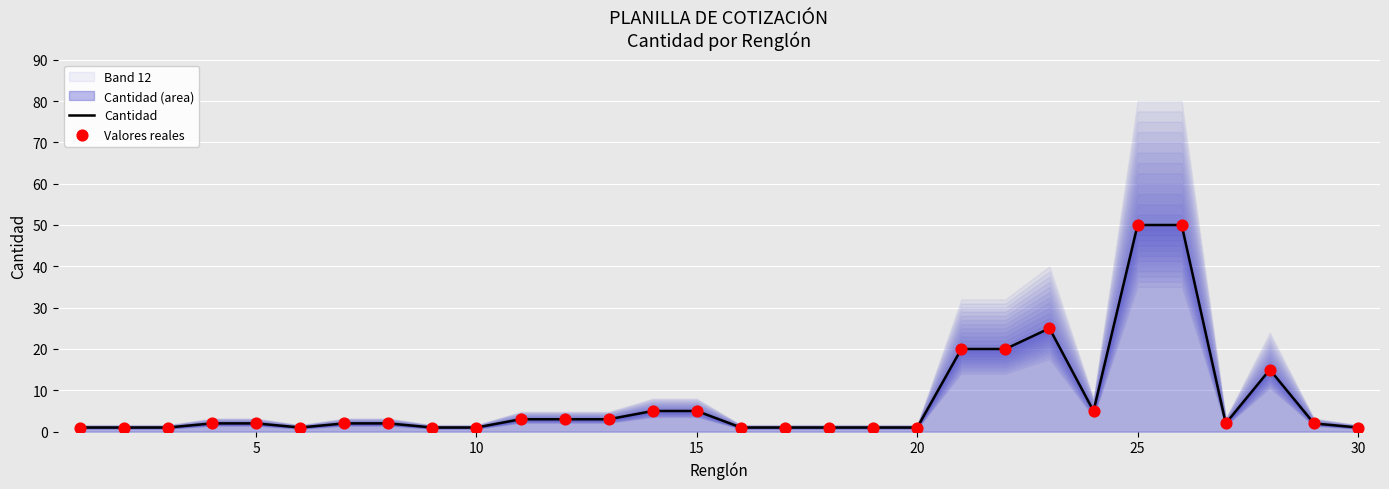

Which series reaches the minimum Y coordinate?

Cantidad